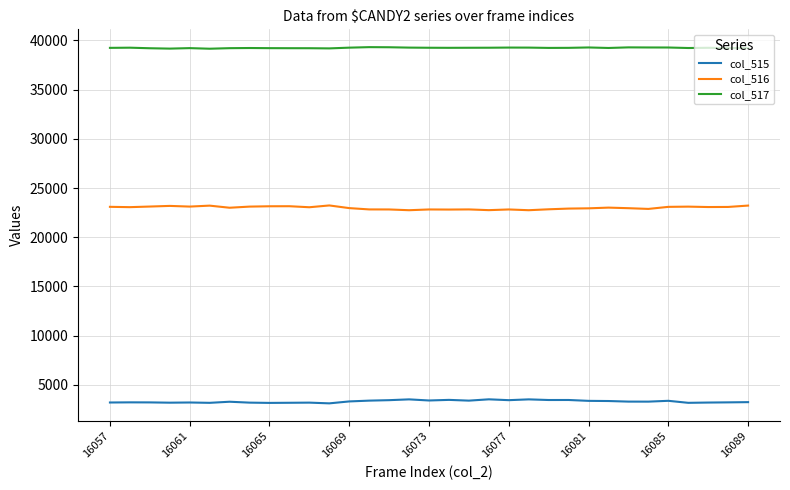

True or false: col_517 has more than 0 points higher than both neighbors.

True